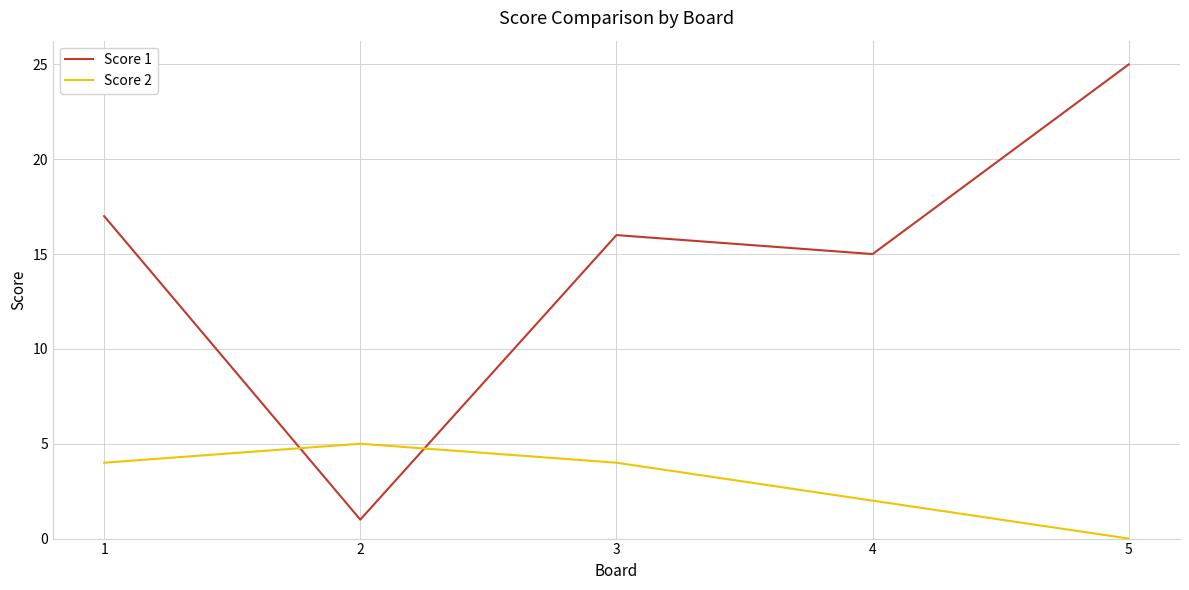

Reading right to left, list all the values displayed in this chart.

Score 1: 25	15	16	1	17
Score 2: 0	2	4	5	4